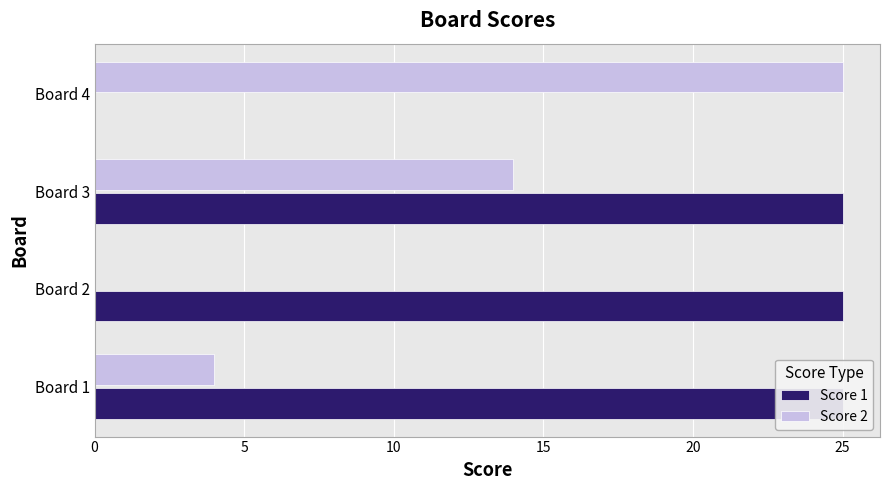

Does the chart contain stacked bars?

No